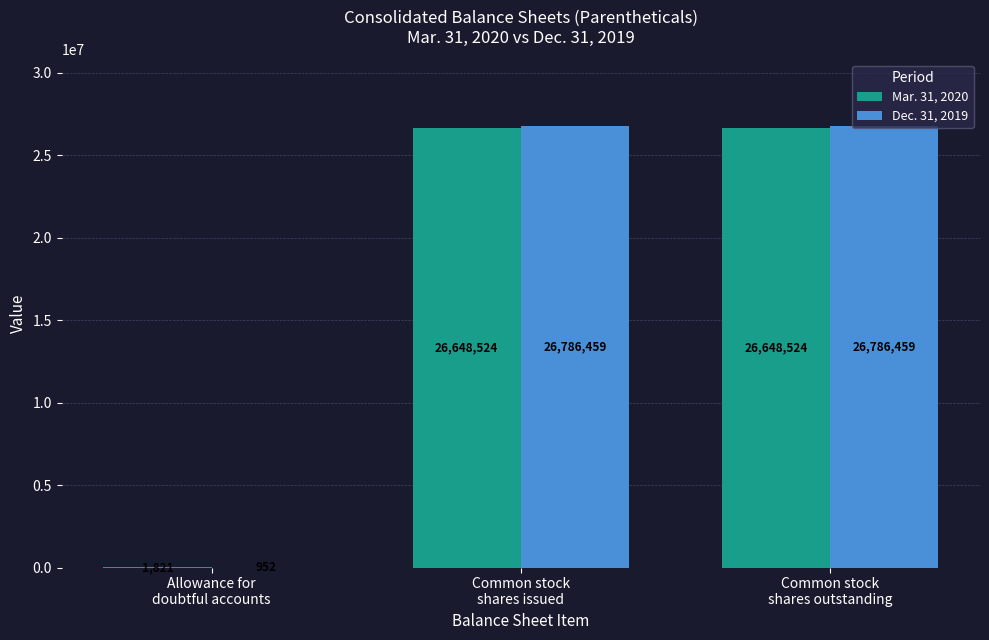

Which series has the largest total across all categories?

Dec. 31, 2019